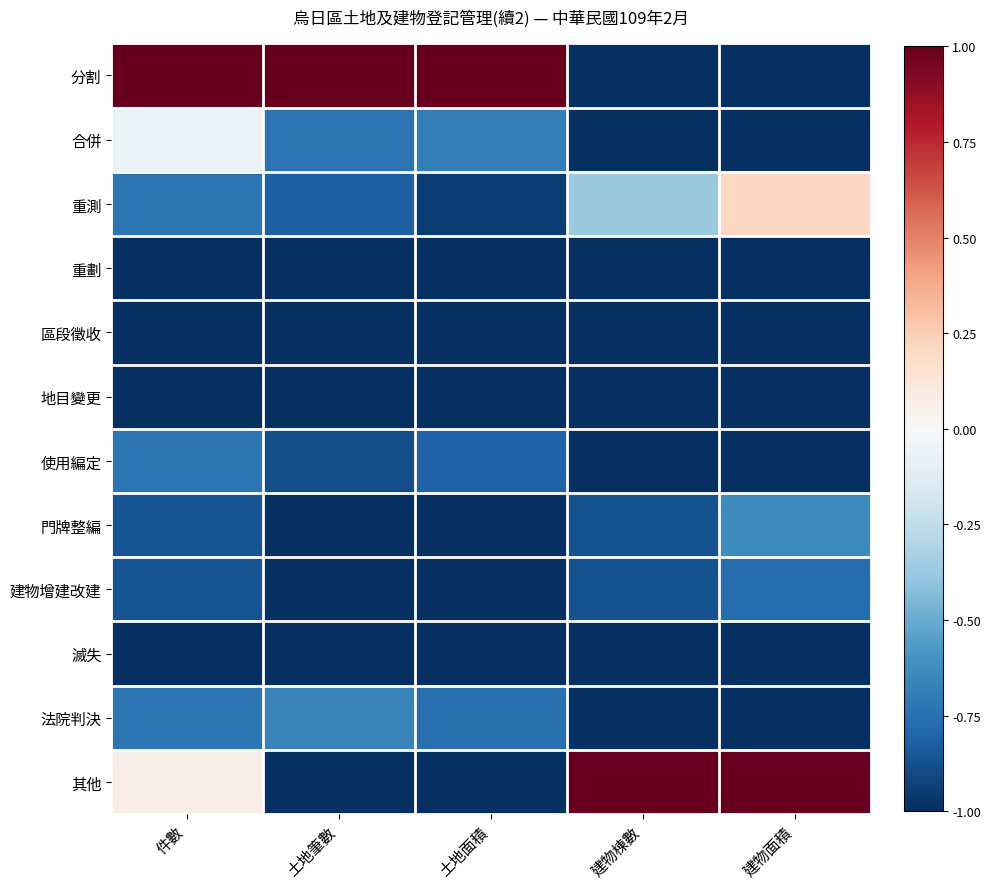

Which series has the largest total across all categories?

分割